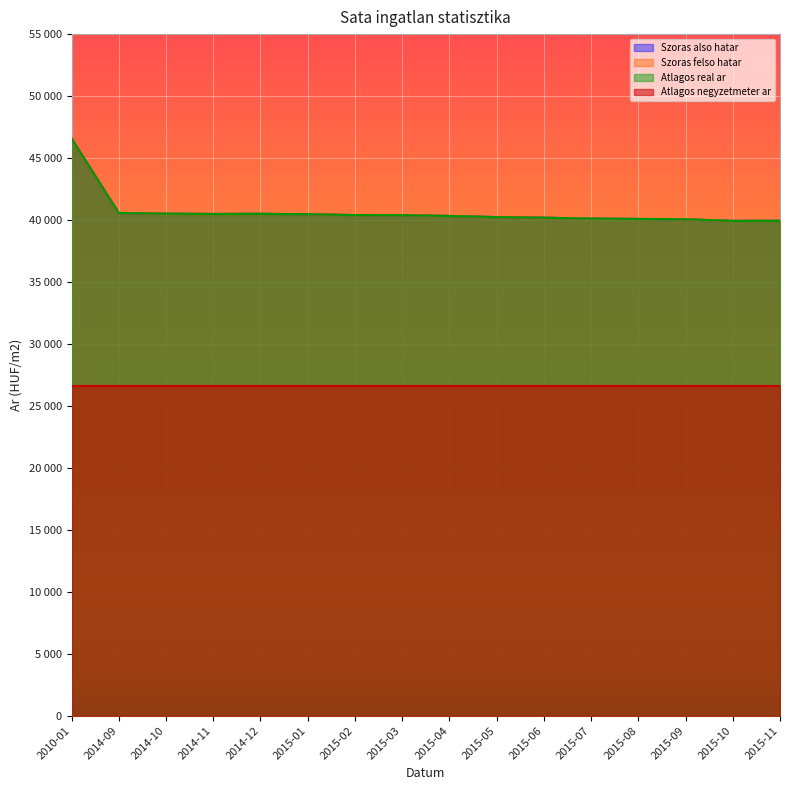

What is the label of the 14th point from the right?

2014-10